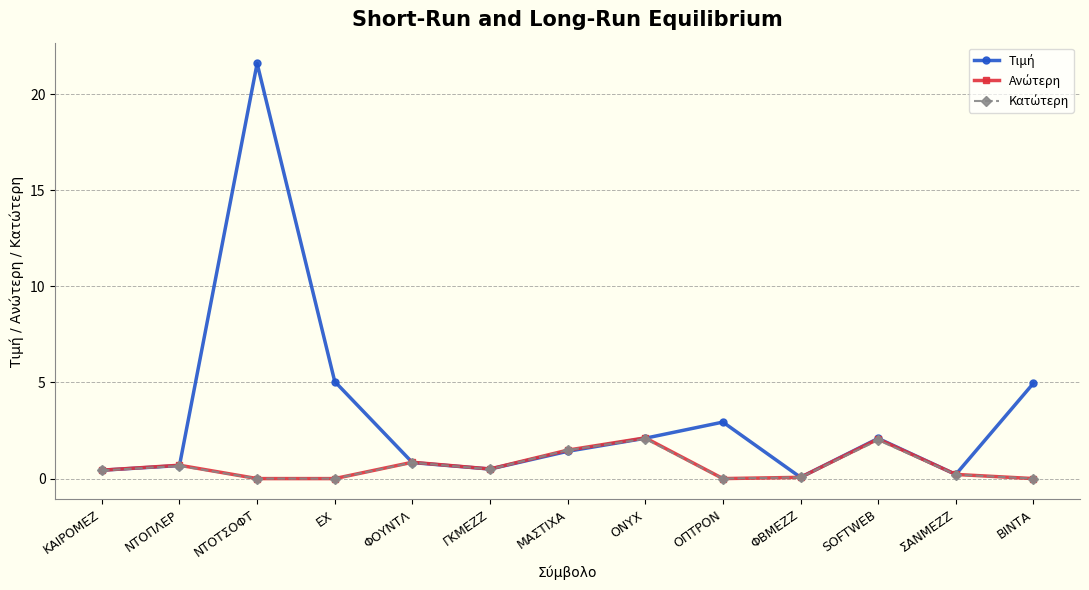

At which category is the sum across all series the highest?

ΝΤΟΤΣΟΦΤ